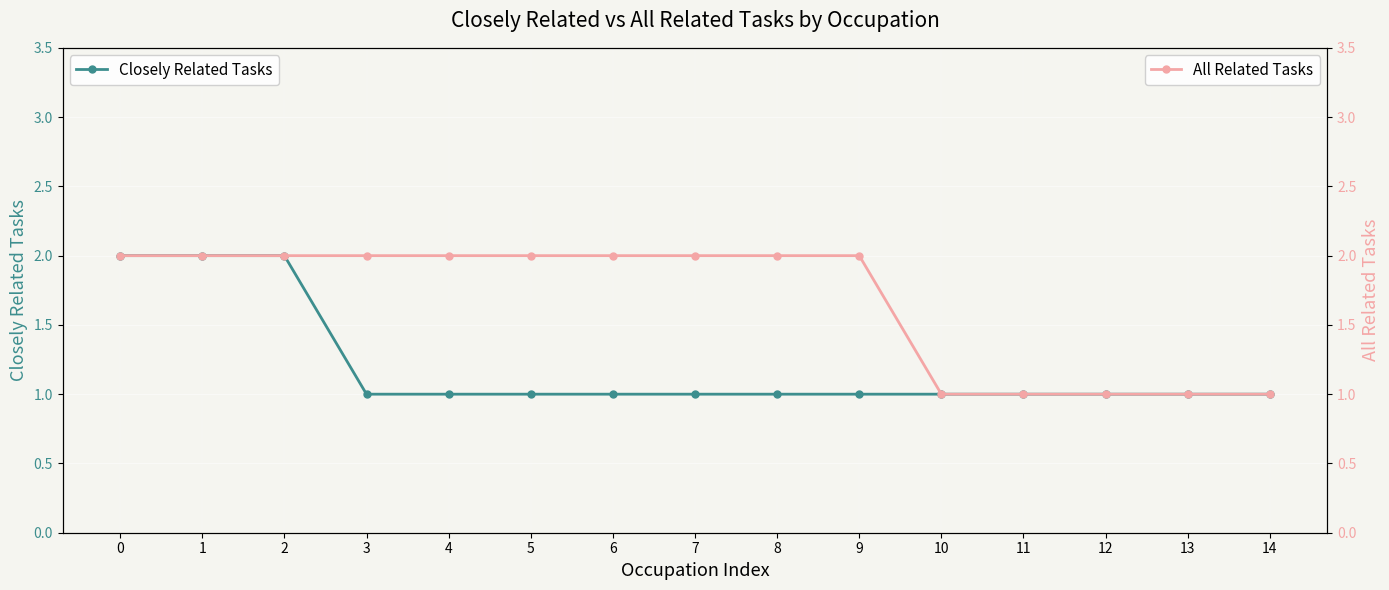

How many series are shown in this chart?

2